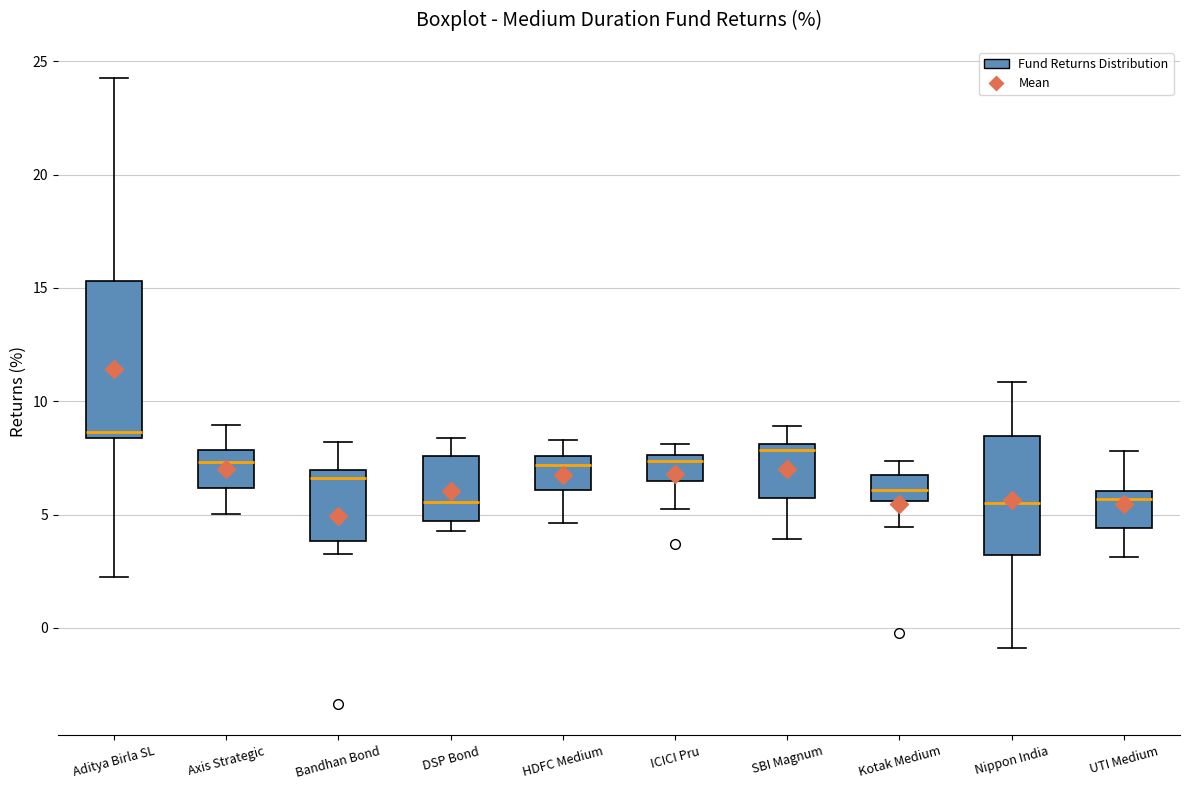

Which box has the highest median line?

Aditya Birla SL